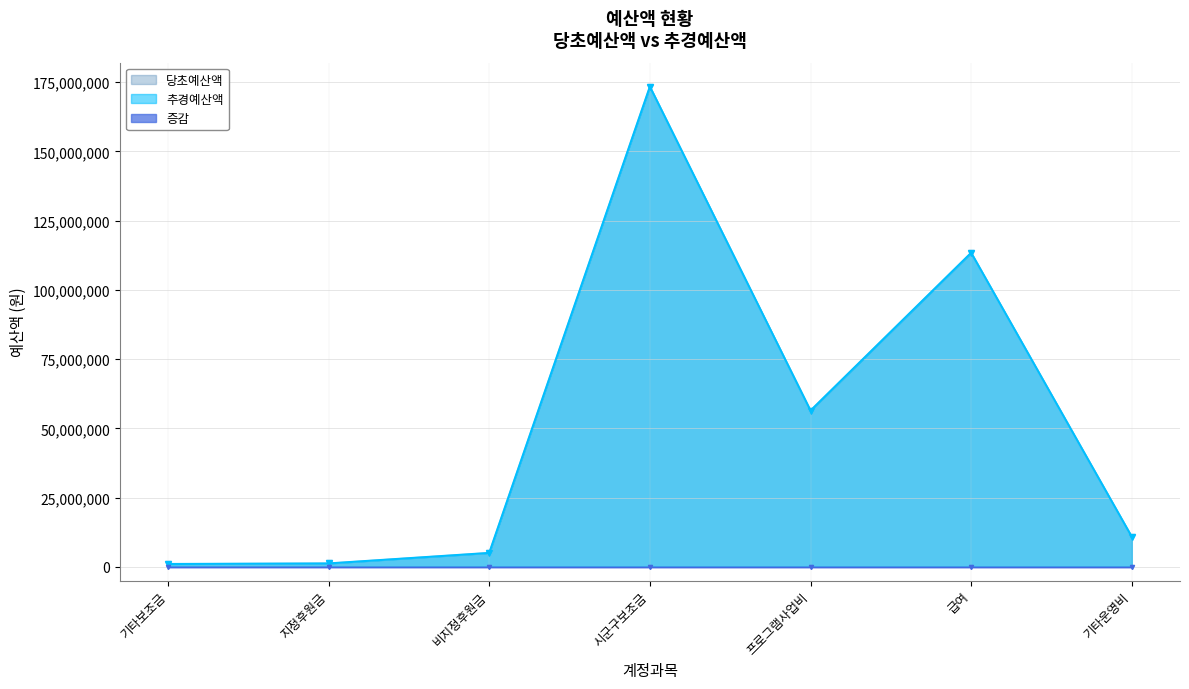

How many interior local peaks (higher than both neighbors) does the data have?

2